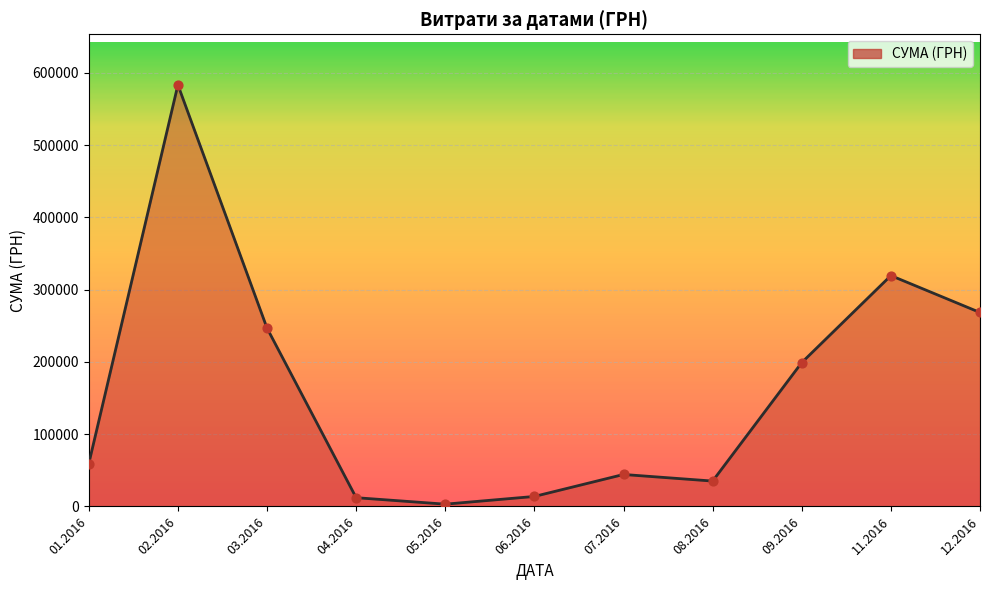

What is the change in value from 08.2016 to 09.2016?

+164015.2